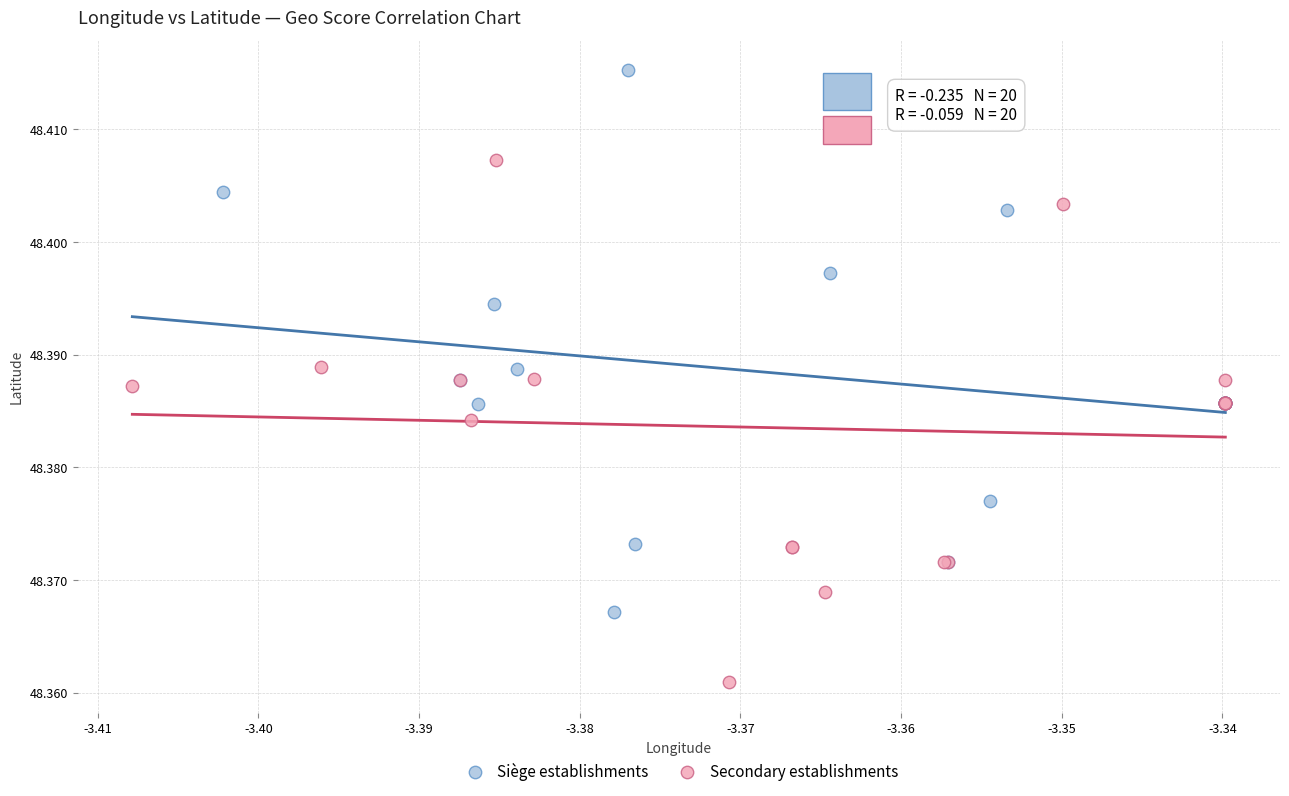

Which series contains the highest Y value?

Siège establishments